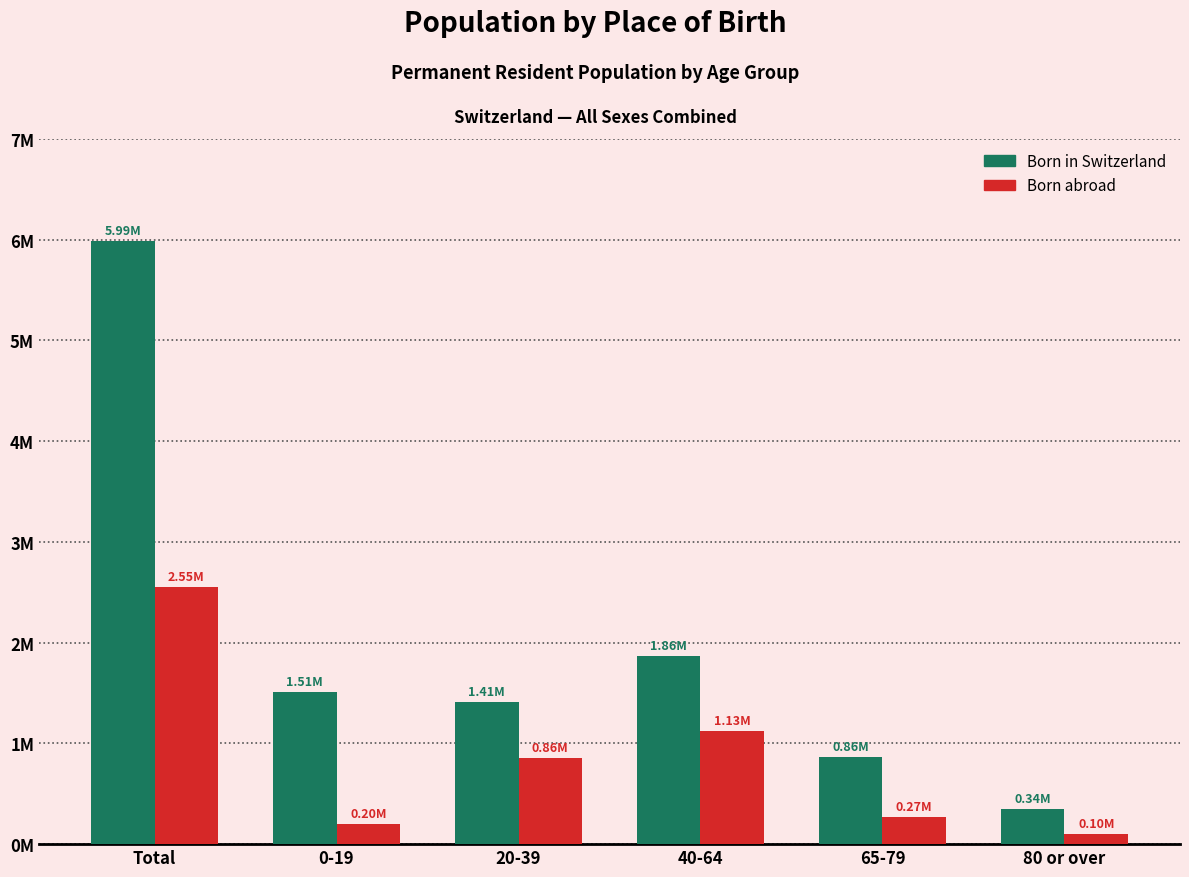

What is the label of the 6th bar from the left?

80 or over